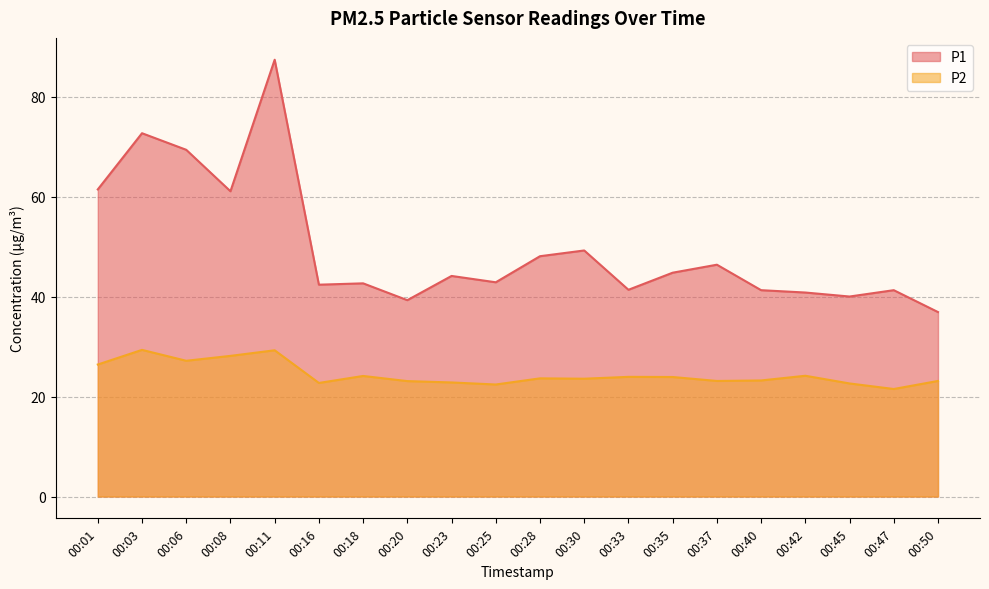

Where does the P2 series first go above 23?

00:01